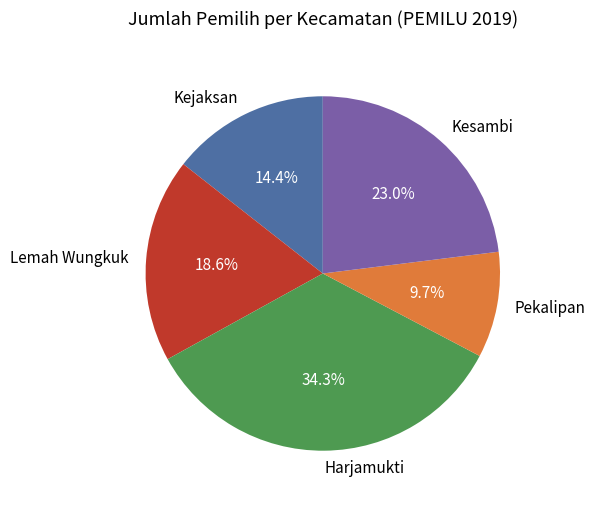

The Kejaksan slice represents 21% of the pie. True or false?

False